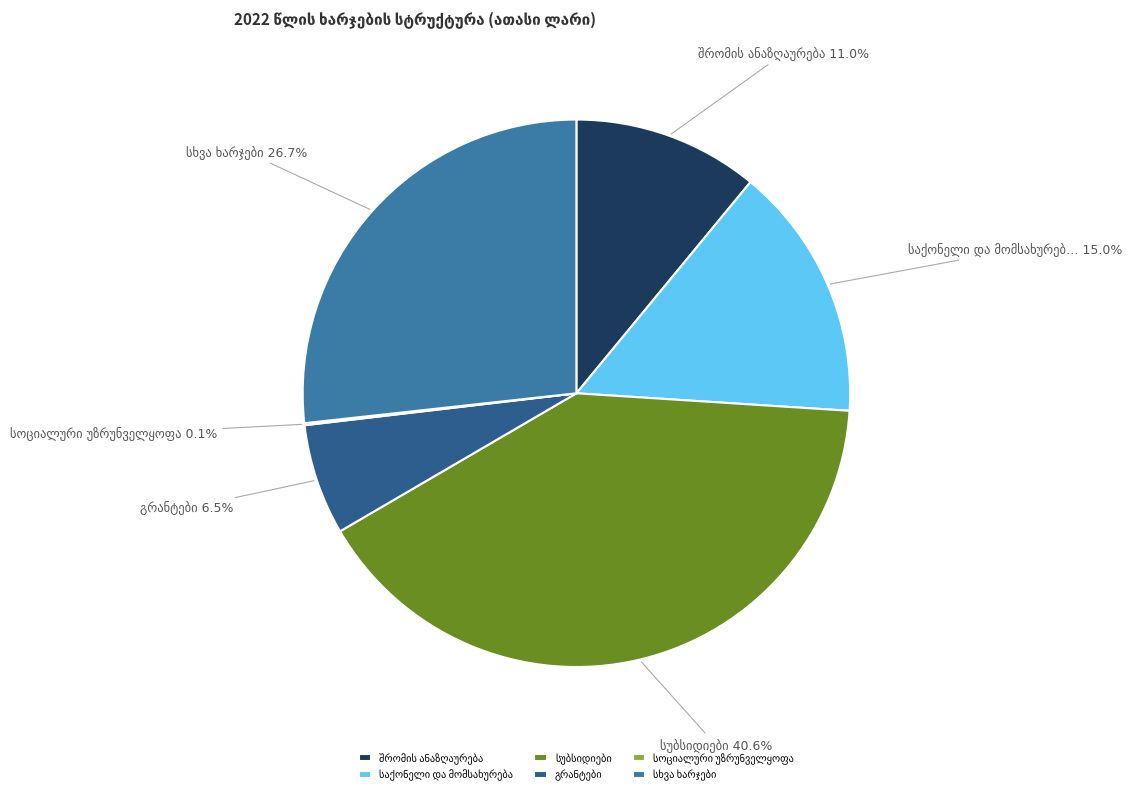

To the nearest percent, what is the combined percentage of შრომის ანაზღაურება and საქონელი და მომსახურება?

26%